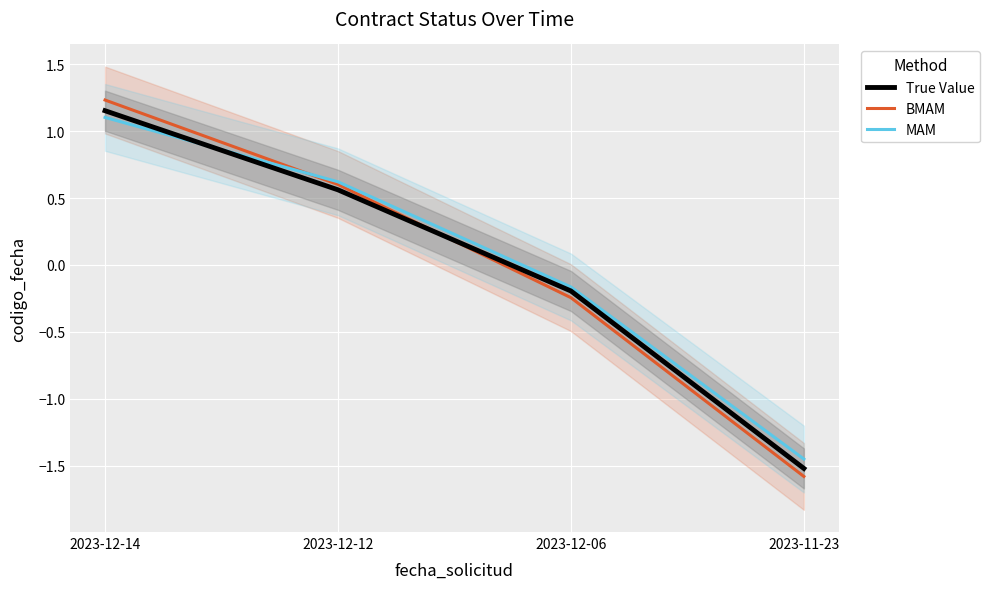

Which series has the largest range (max minus min)?

BMAM